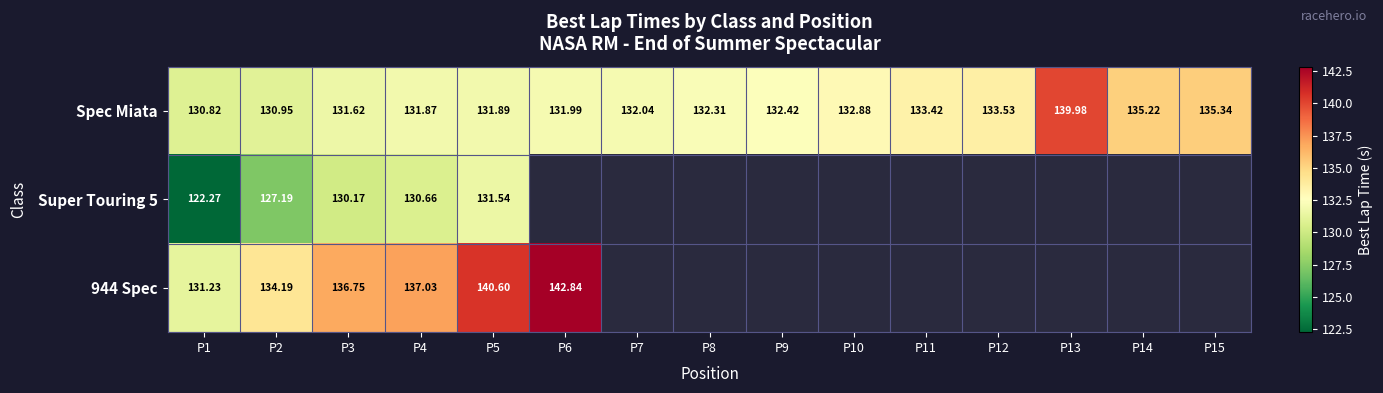

List the labels in order of Spec Miata value, largest first.

P13, P15, P14, P12, P11, P10, P9, P8, P7, P6, P5, P4, P3, P2, P1